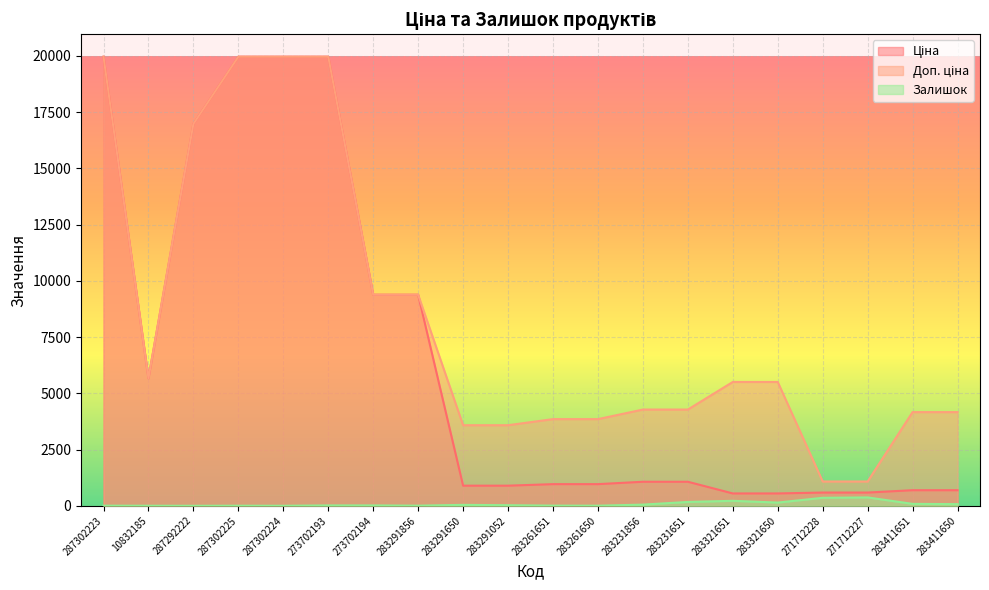

Where does the Залишок series first go above 27?

283291650